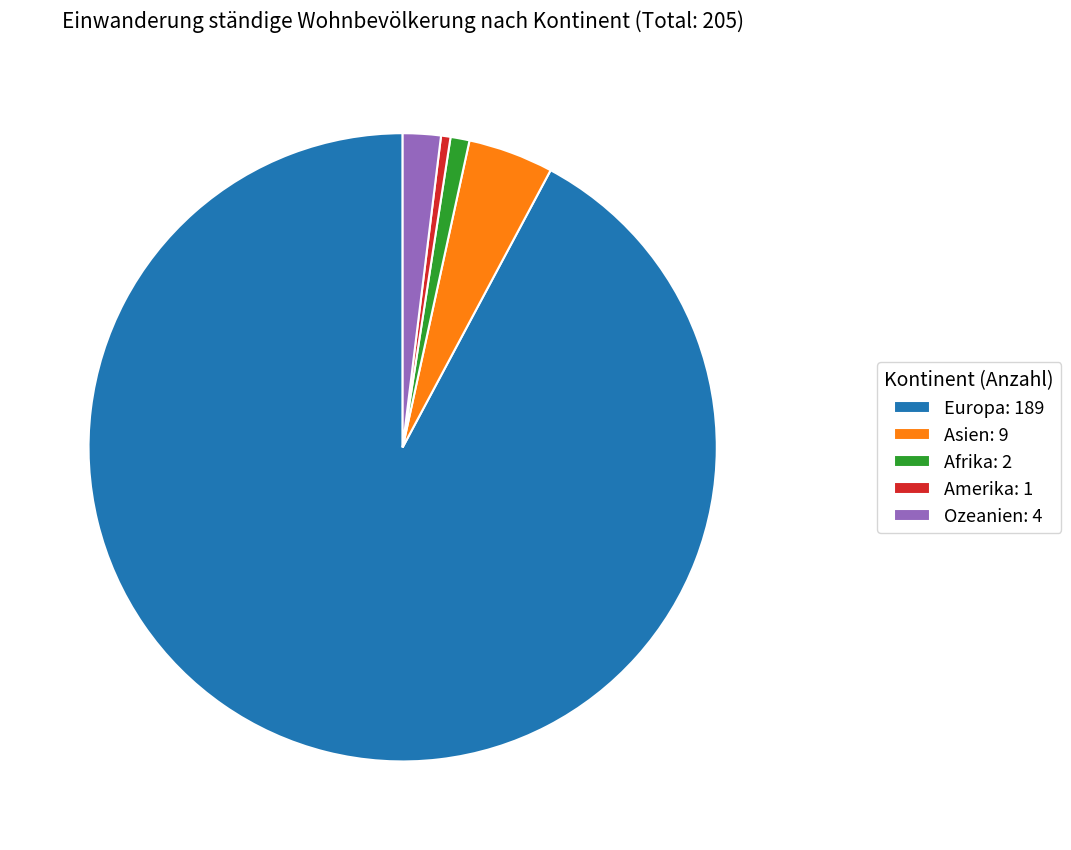

Is the sum of Asien: 9 and Amerika: 1 greater than half?

No